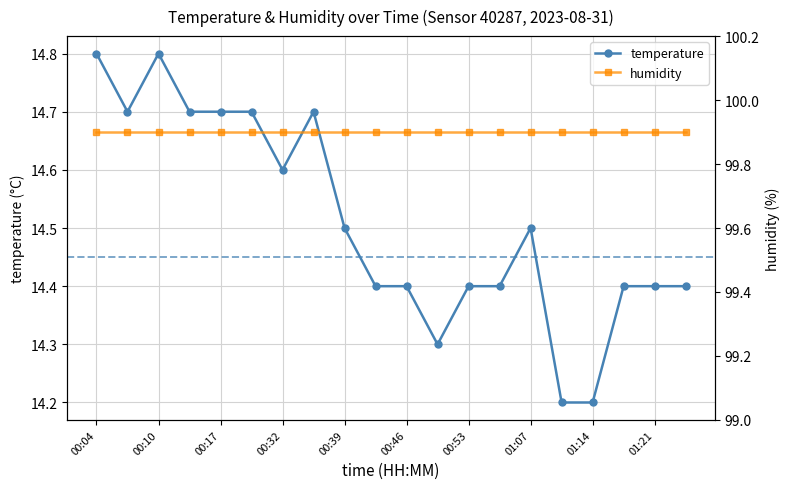

True or false: temperature has more than 2 interior local peaks.

True